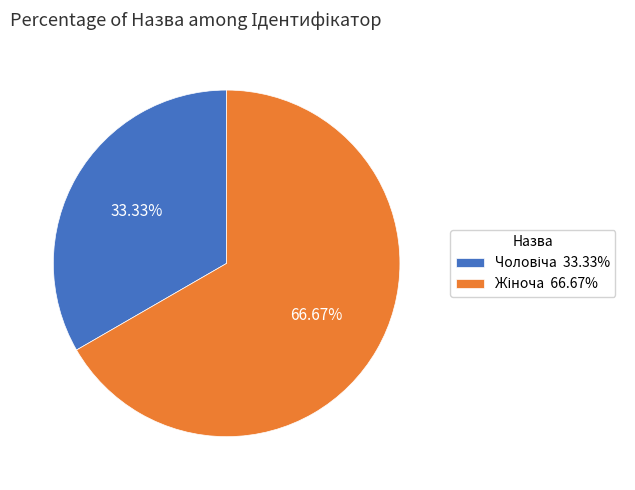

Count the number of slices in the pie.

2